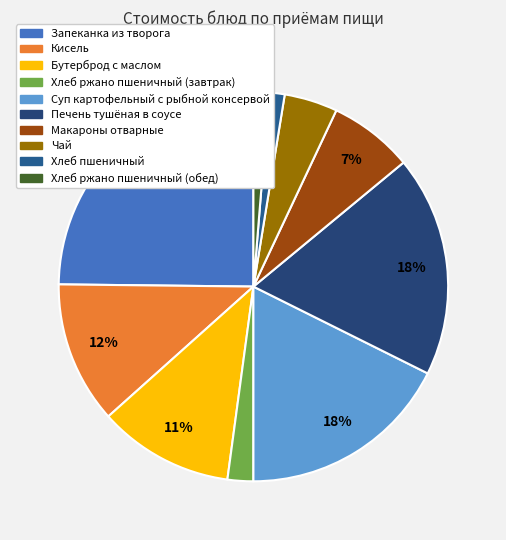

How many segments does this pie chart have?

10